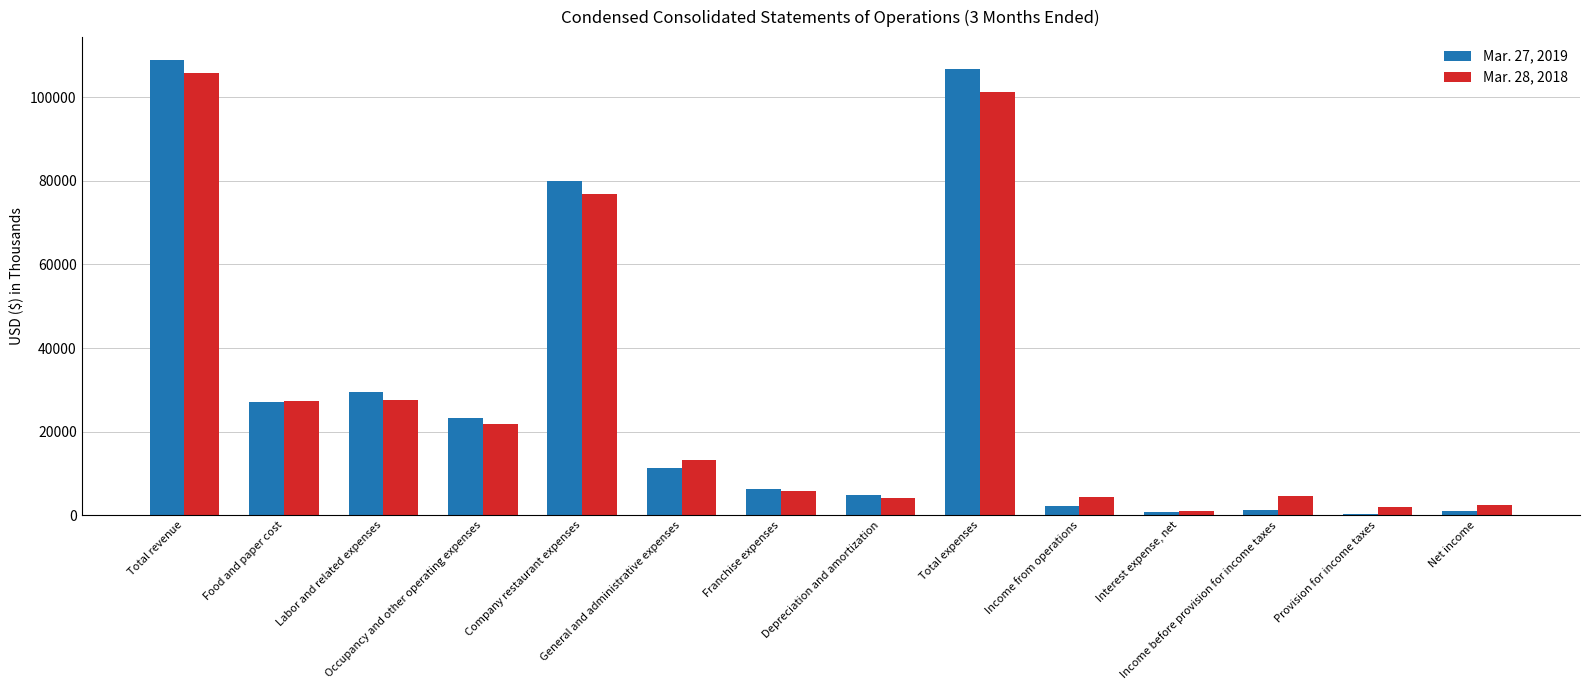

What is the spread (max minus min) of values at Occupancy and other operating expenses?

1308